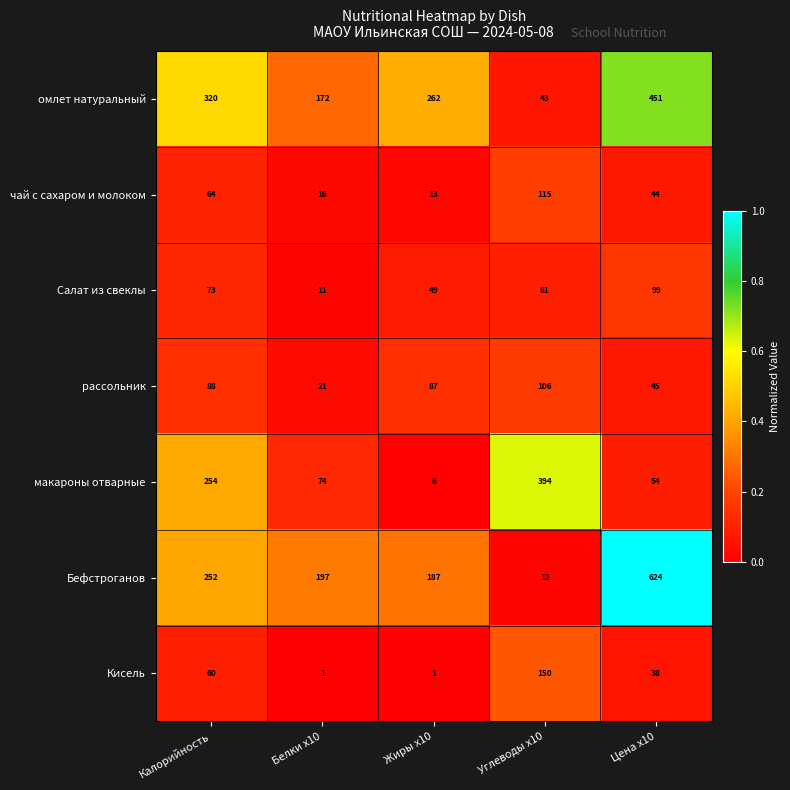

What is the total value across all series at Жиры х10?

605